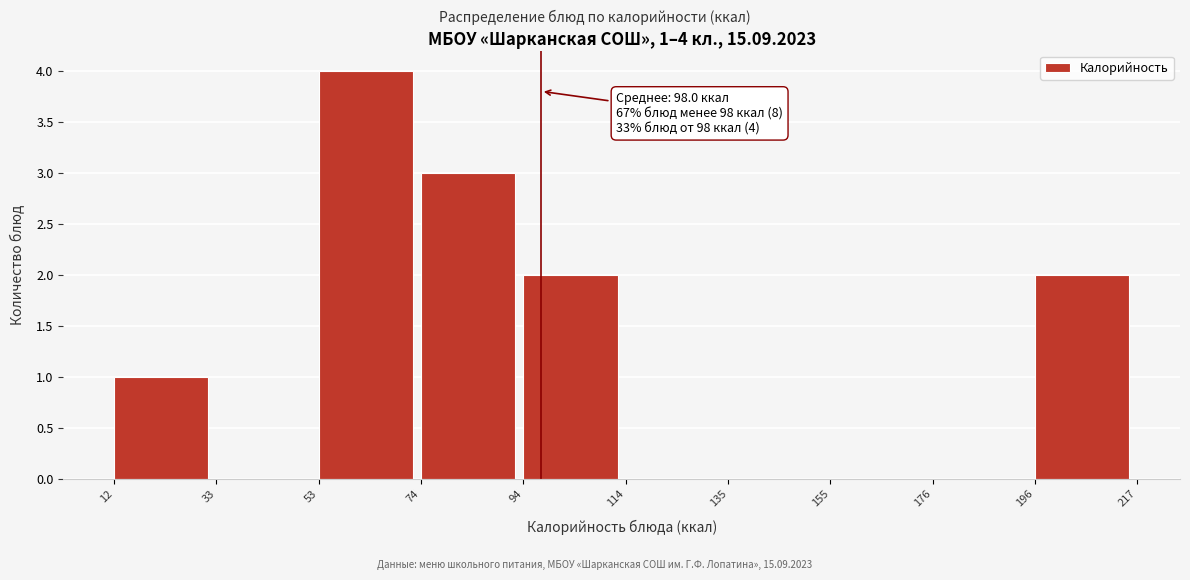

Which range on the x-axis has the tallest bar?

53 to 74